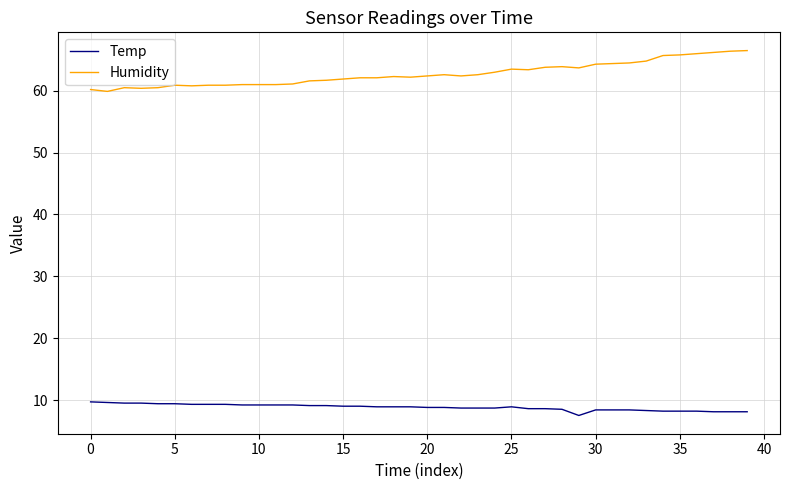

What is the greatest value displayed?

66.5